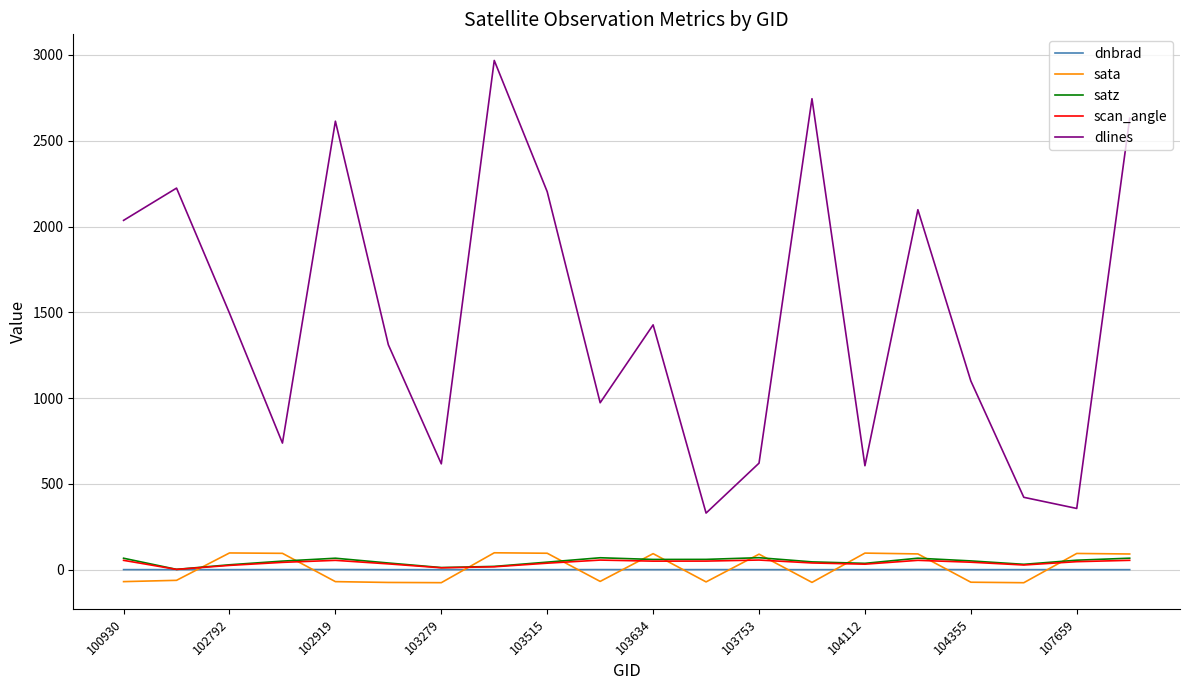

Which series has the widest spread of values?

dlines